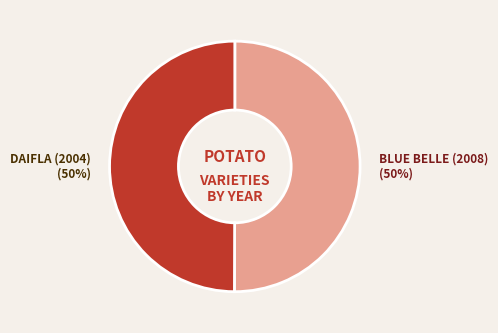

To the nearest percent, what is the average slice percentage?

50%